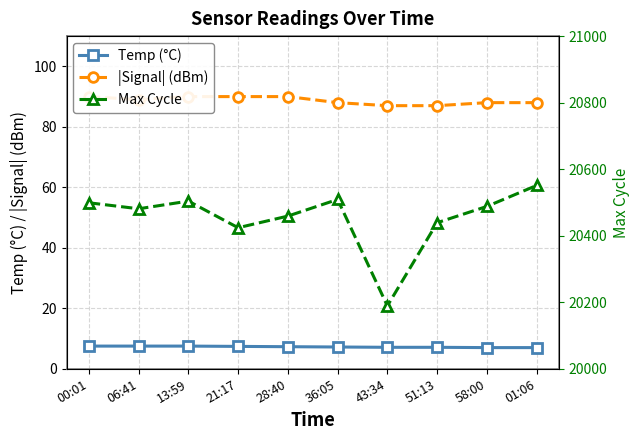

What is the sum of all |Signal| (dBm) values?

887.0